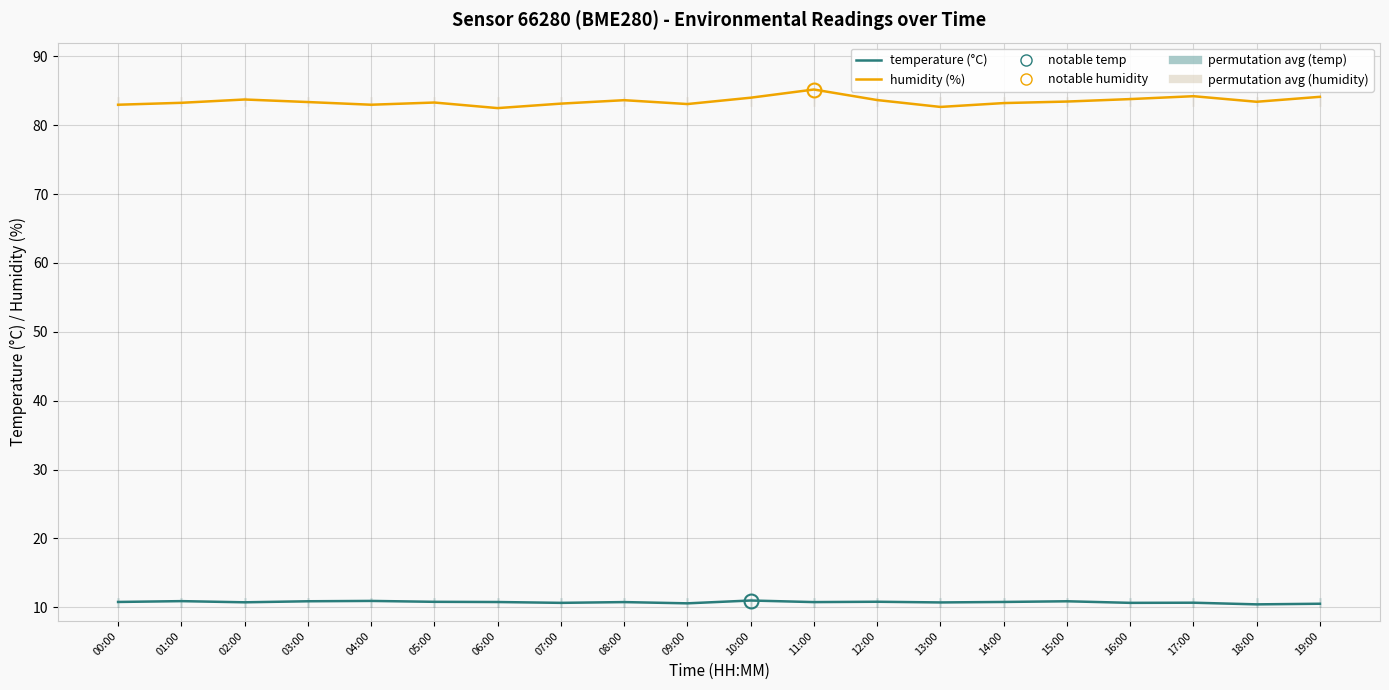

Where is the first local maximum for humidity (%)?

02:00